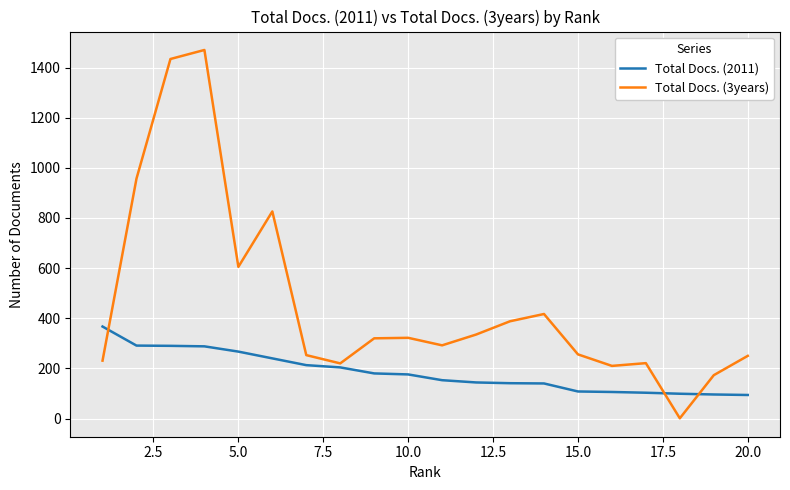

Rank the series by their average value, from lowest to highest.

Total Docs. (2011), Total Docs. (3years)